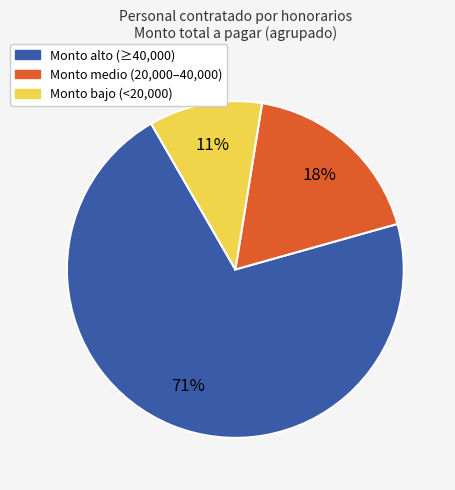

What is the majority slice?

Monto alto (≥40,000)